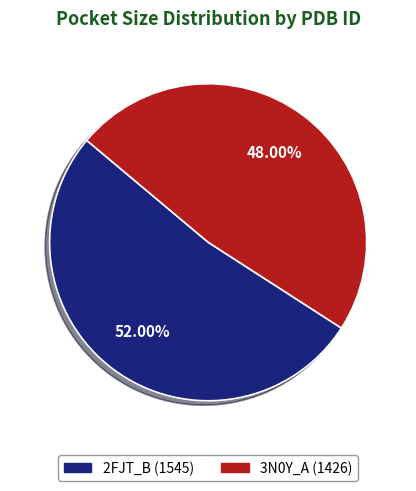

How many slices are in this pie chart?

2